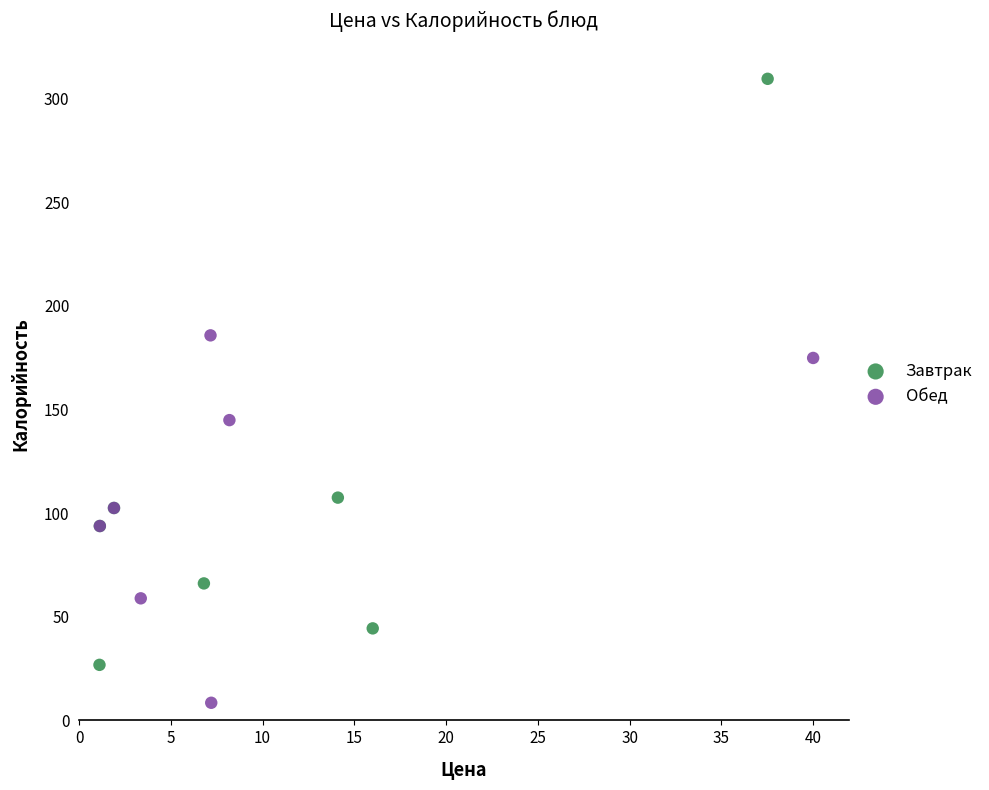

Which series contains the lowest Y value?

Обед